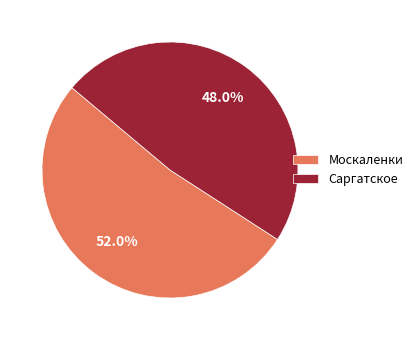

What is the ratio of the value at Москаленки to the value at Саргатское?

1.1